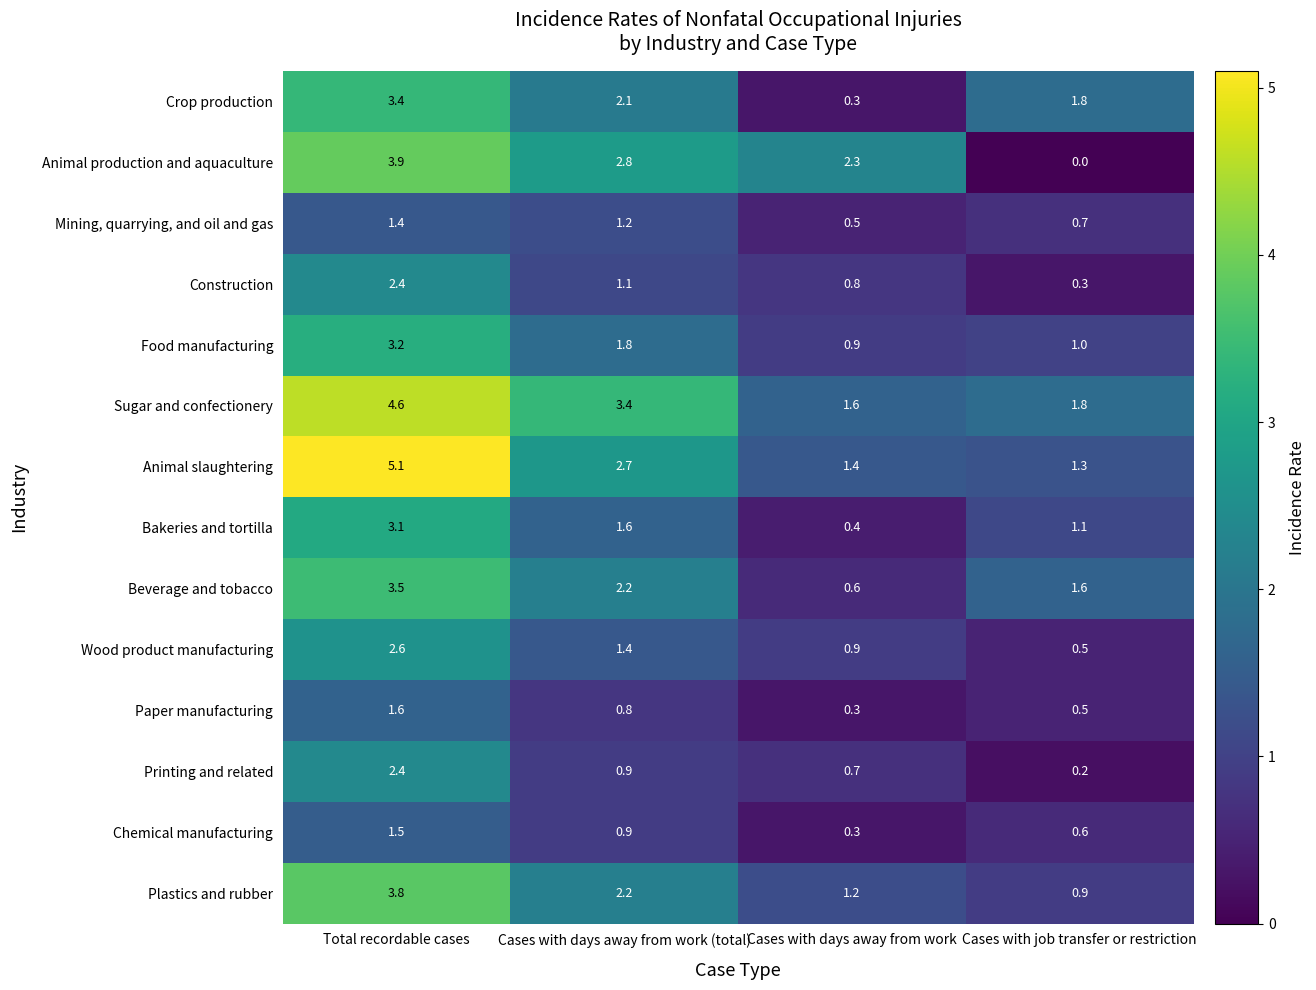

True or false: Paper manufacturing has a value of 0.8 at Cases with days away from work (total).

True